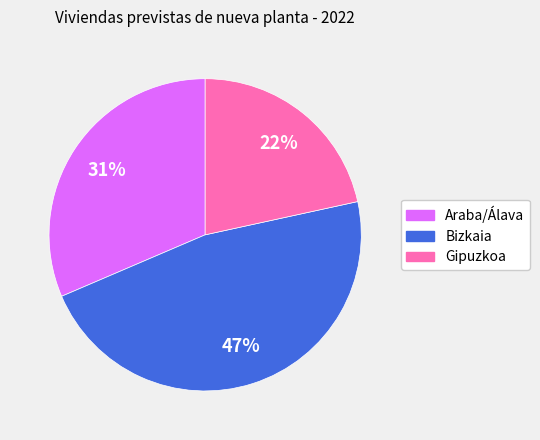

Do Gipuzkoa and Bizkaia together represent more than half of the pie?

Yes